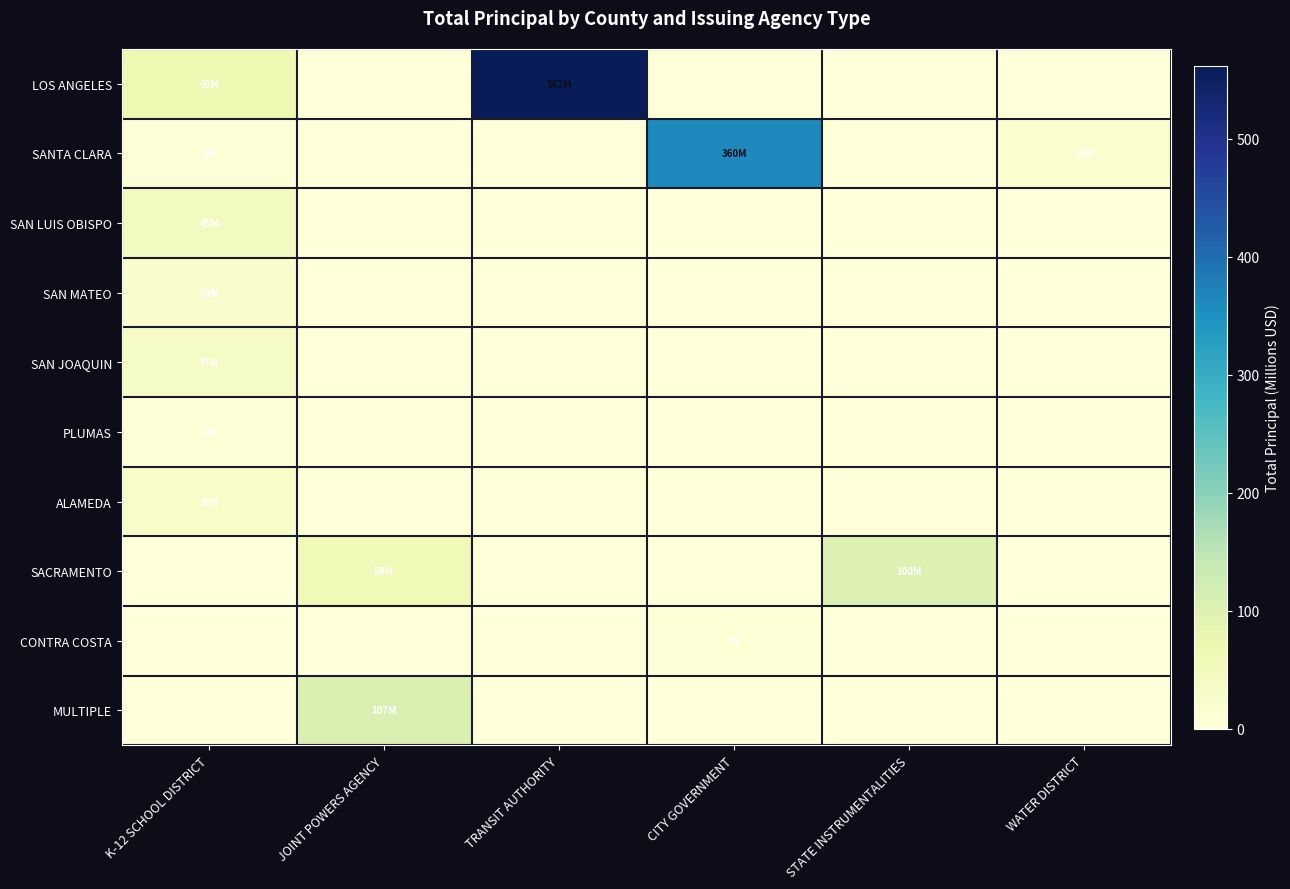

Which series has the largest total across all categories?

LOS ANGELES